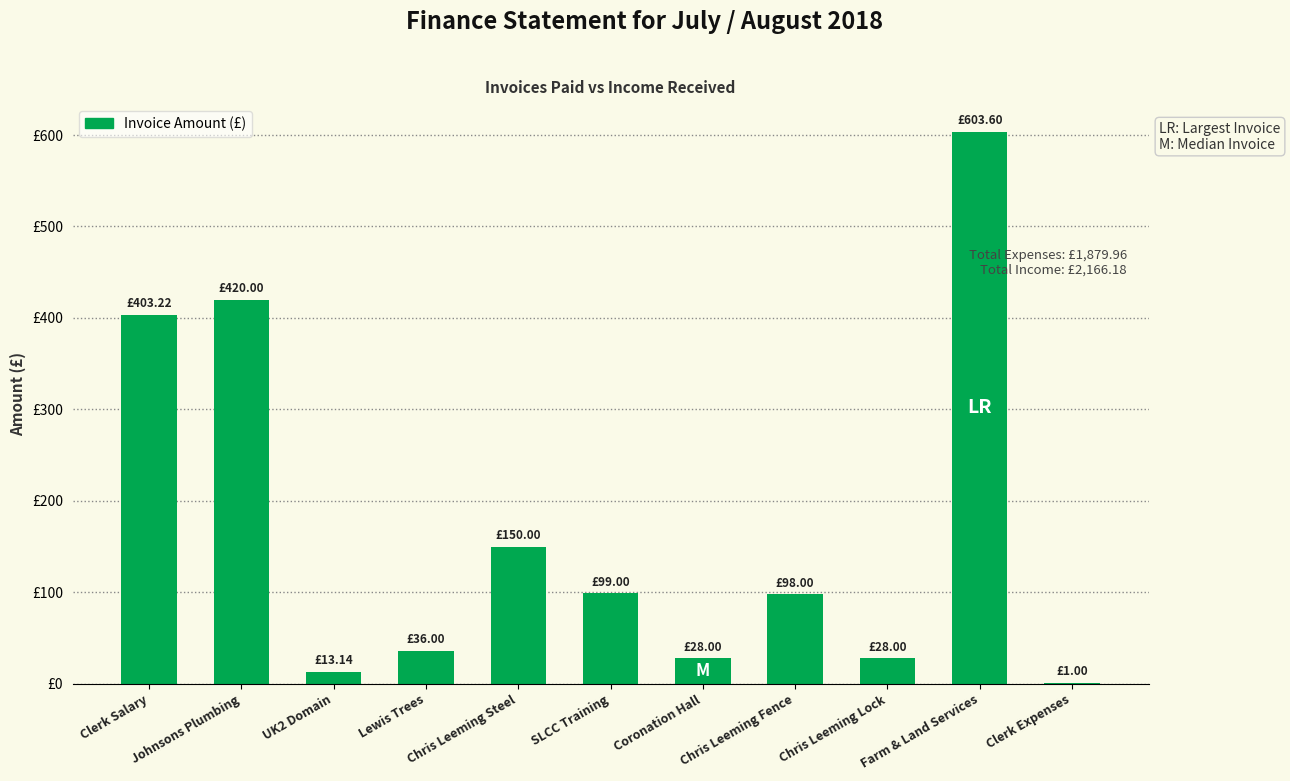

What position from the left is Farm & Land Services?

10